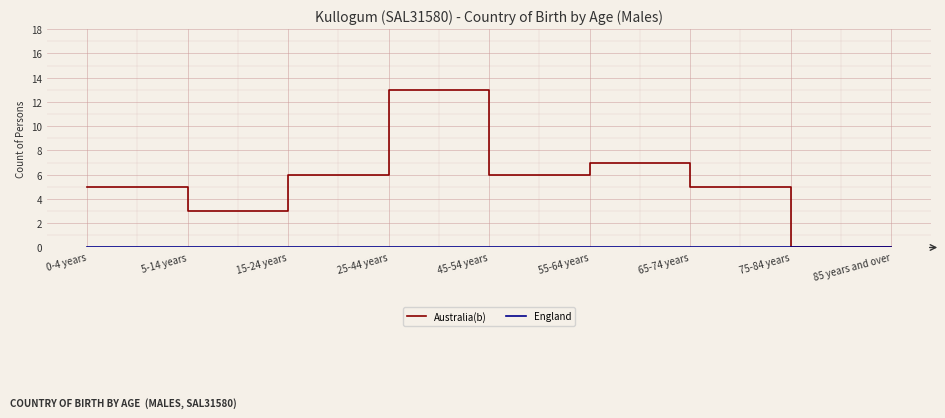

At which category is the sum across all series the highest?

25-44 years